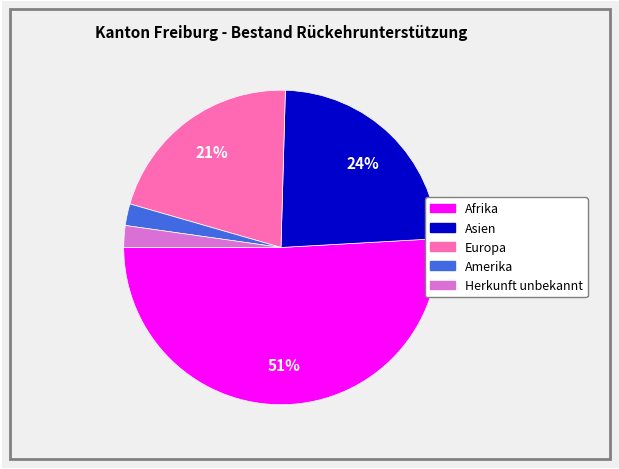

What is the majority slice?

Afrika